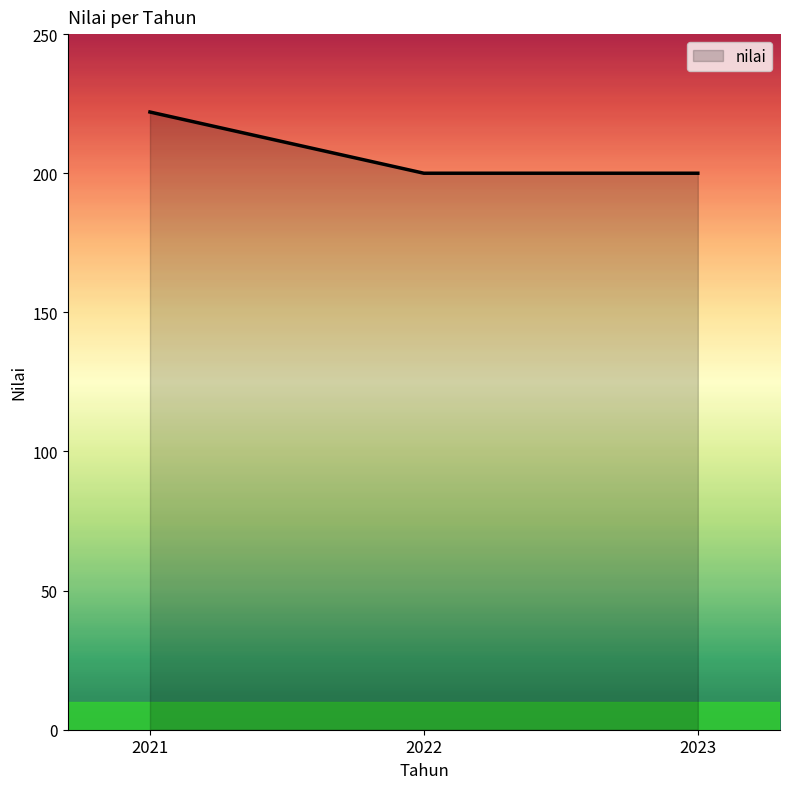

How many values are between 200 and 222?

3